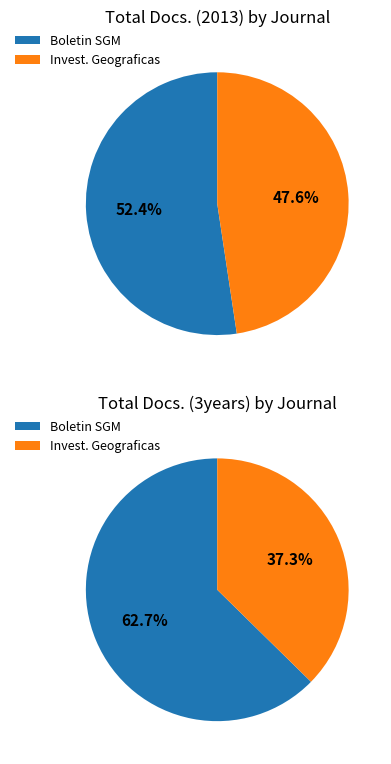

How many slices are in this pie chart?

2